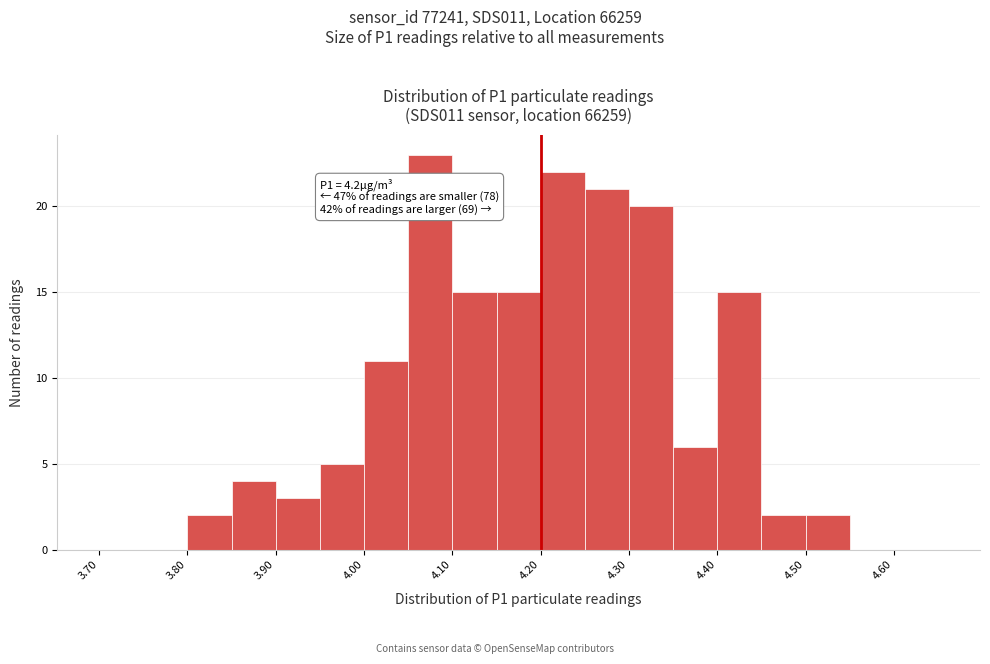

Over which range of the x-axis is the bar tallest?

4.05 to 4.10